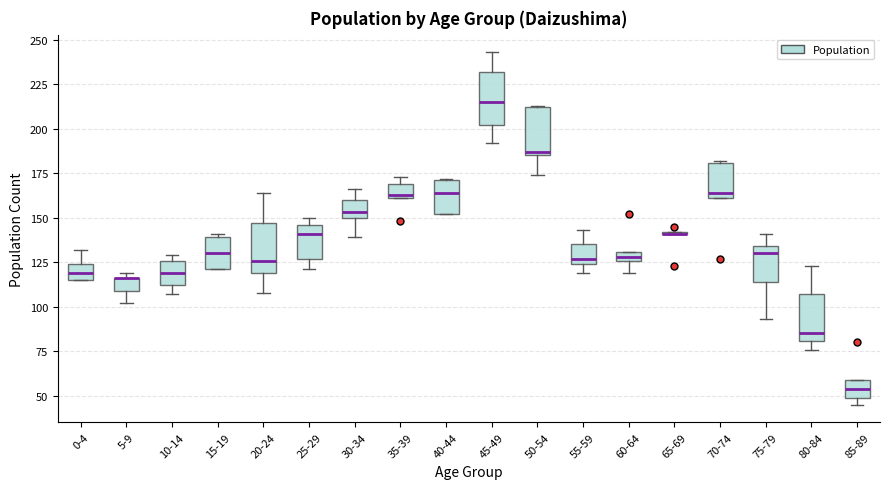

Where does the median line of the box for 20-24 sit on the y-axis? The values are not printed on the chart, so give them approximately, as read against the axis.

125